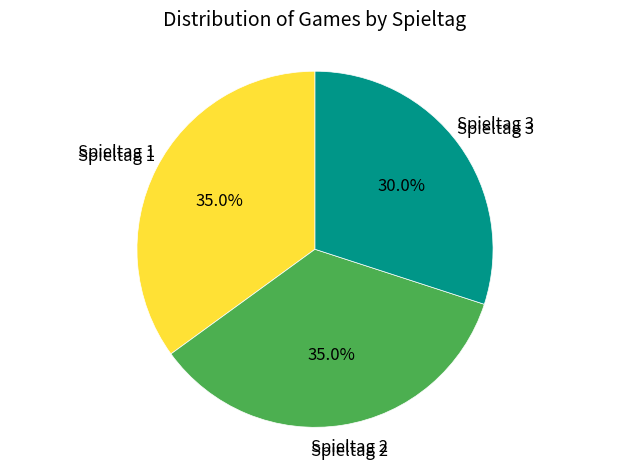

Is there a majority slice in this chart?

No